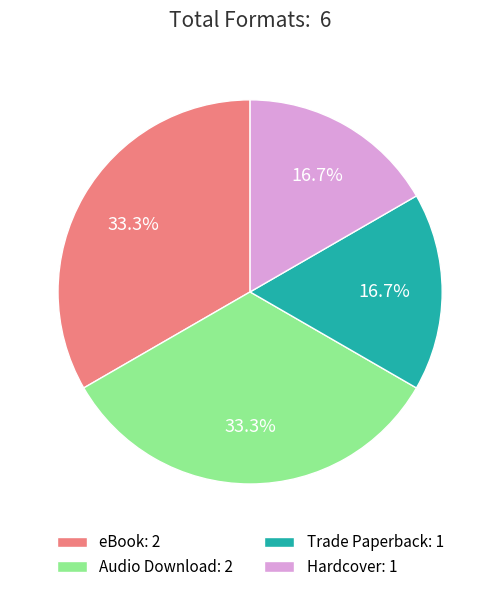

Count the number of slices in the pie.

4